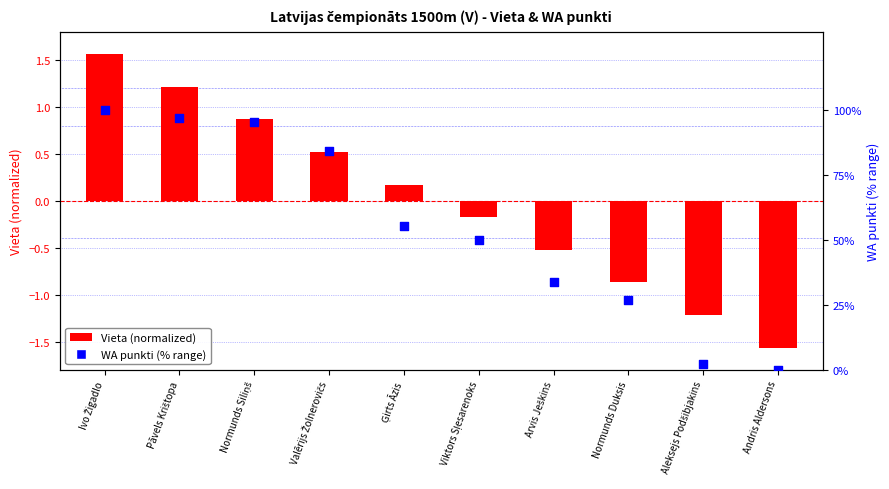

At which category is the sum across all series the highest?

Ivo Žigadlo